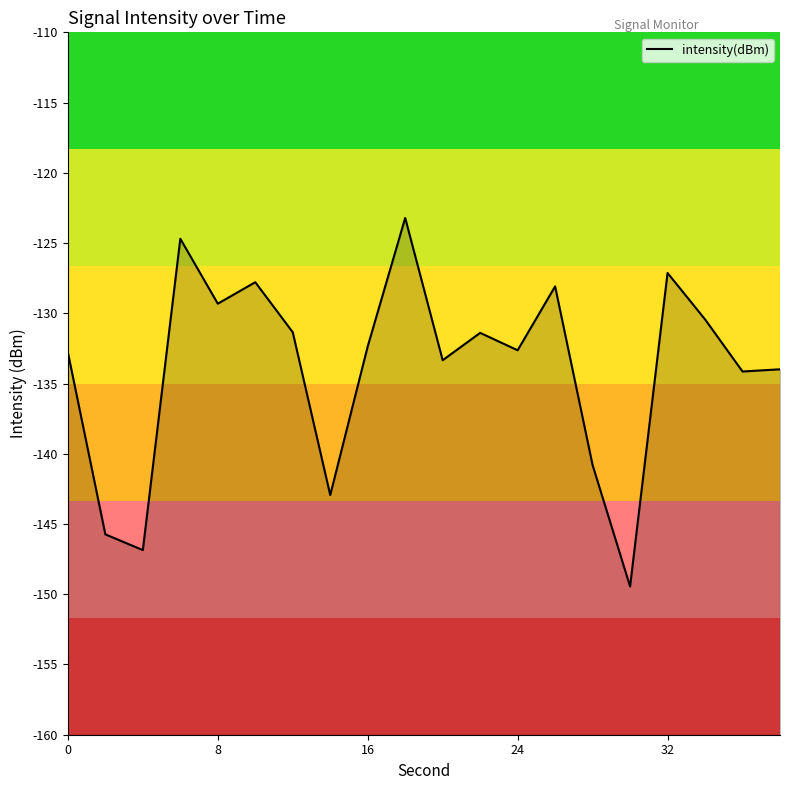

Does the chart have visible grid lines?

No